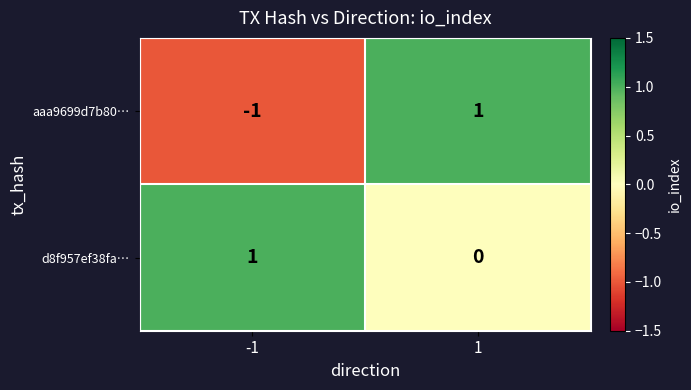

Which series has the largest total across all categories?

d8f957ef38fa…